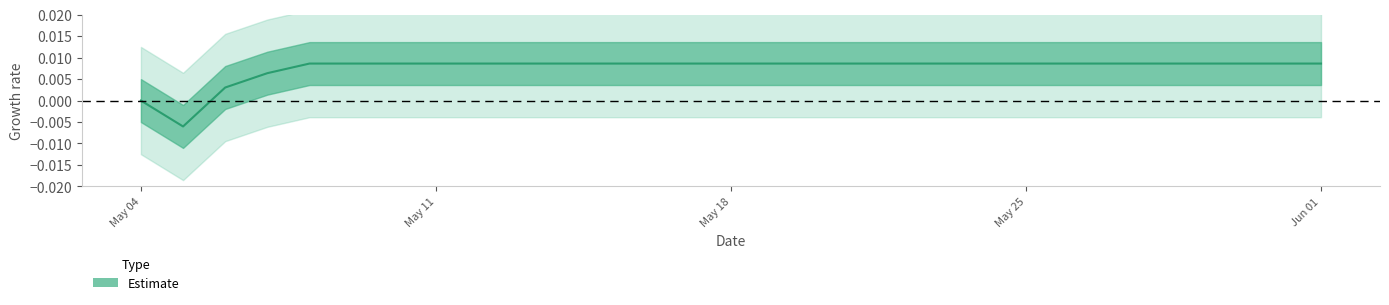

True or false: the data shows 0.0 at 6.

False